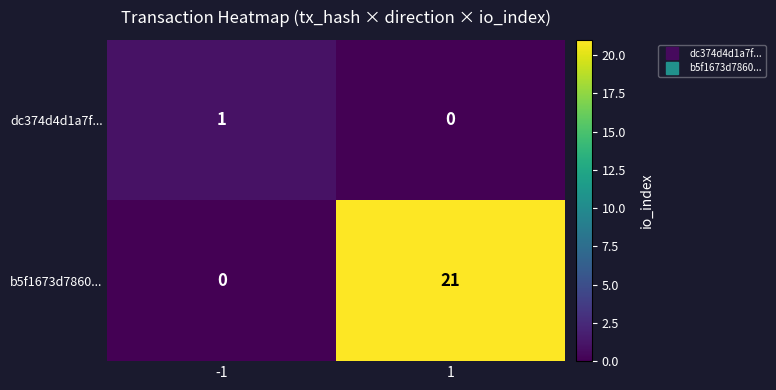

Which category has the highest value across all series?

1